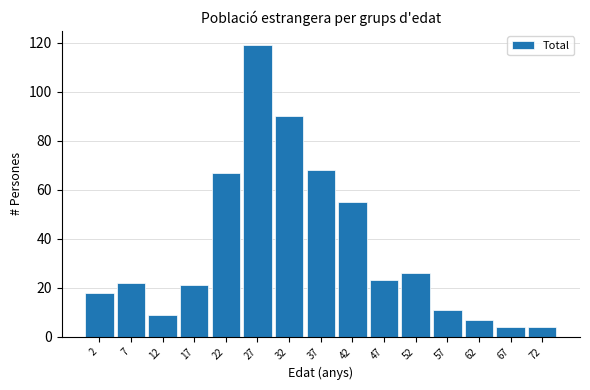

Reading right to left, transcribe all the data shown in this chart.

72=4	67=4	62=7	57=11	52=26	47=23	42=55	37=68	32=90	27=119	22=67	17=21	12=9	7=22	2=18